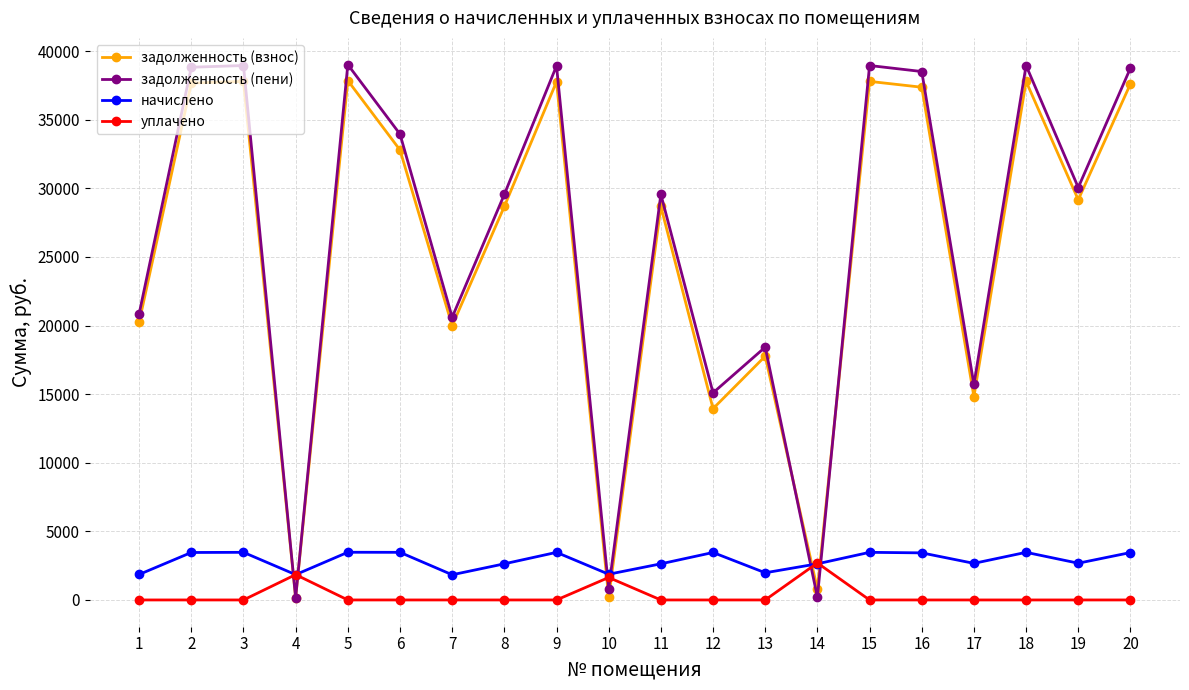

What is the difference between the highest and lowest values at 1?

20851.1